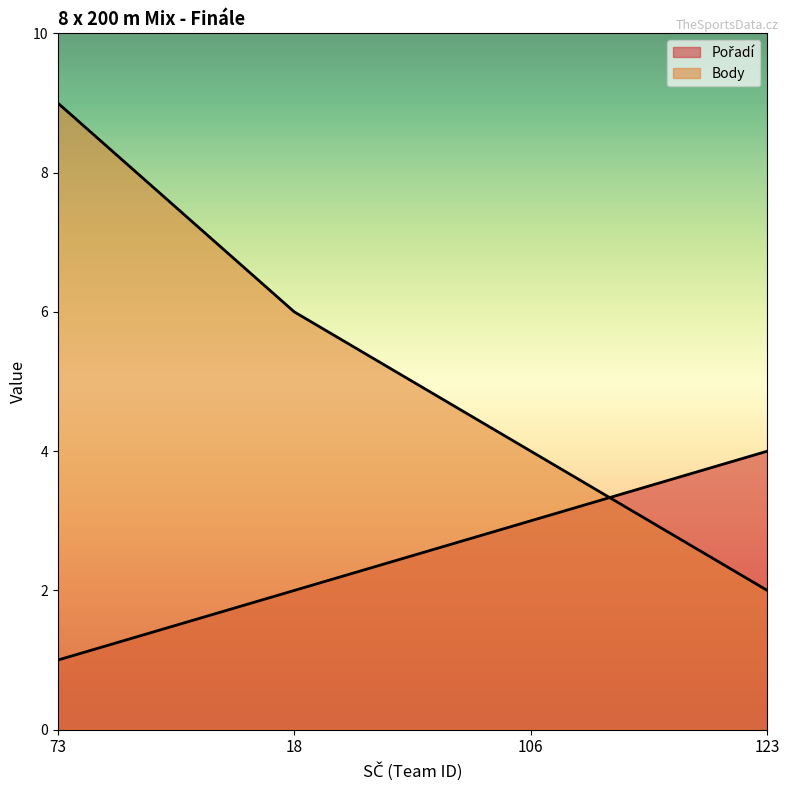

At which label does Pořadí reach its minimum?

73